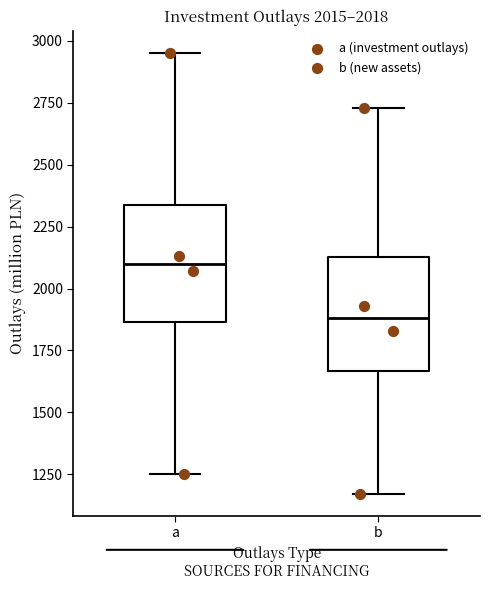

Which box's median line is the highest?

a